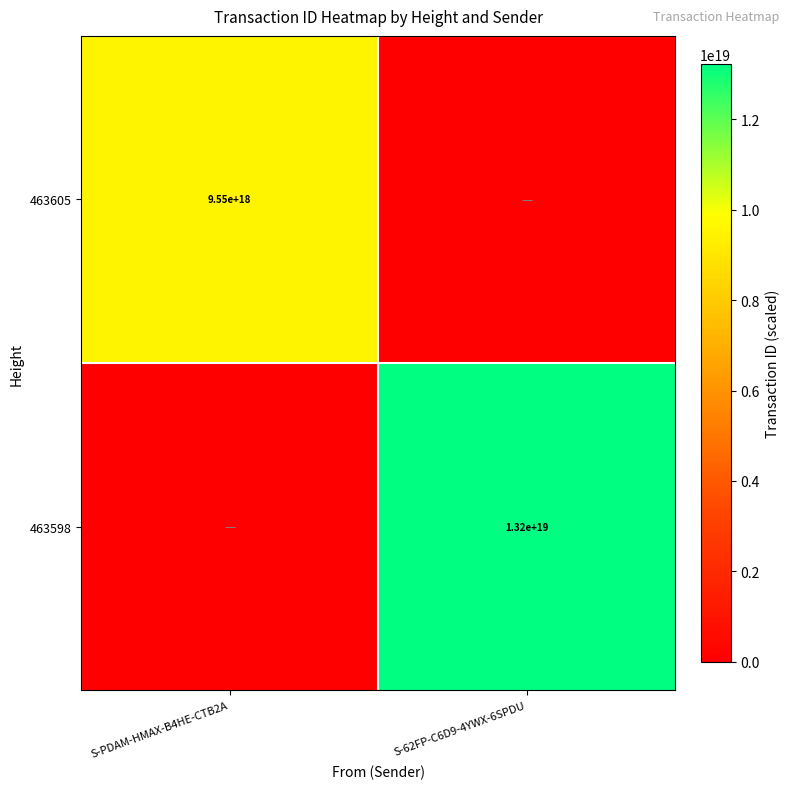

What is the spread (max minus min) of values at S-62FP-C6D9-4YWX-6SPDU?

13213359315978930176